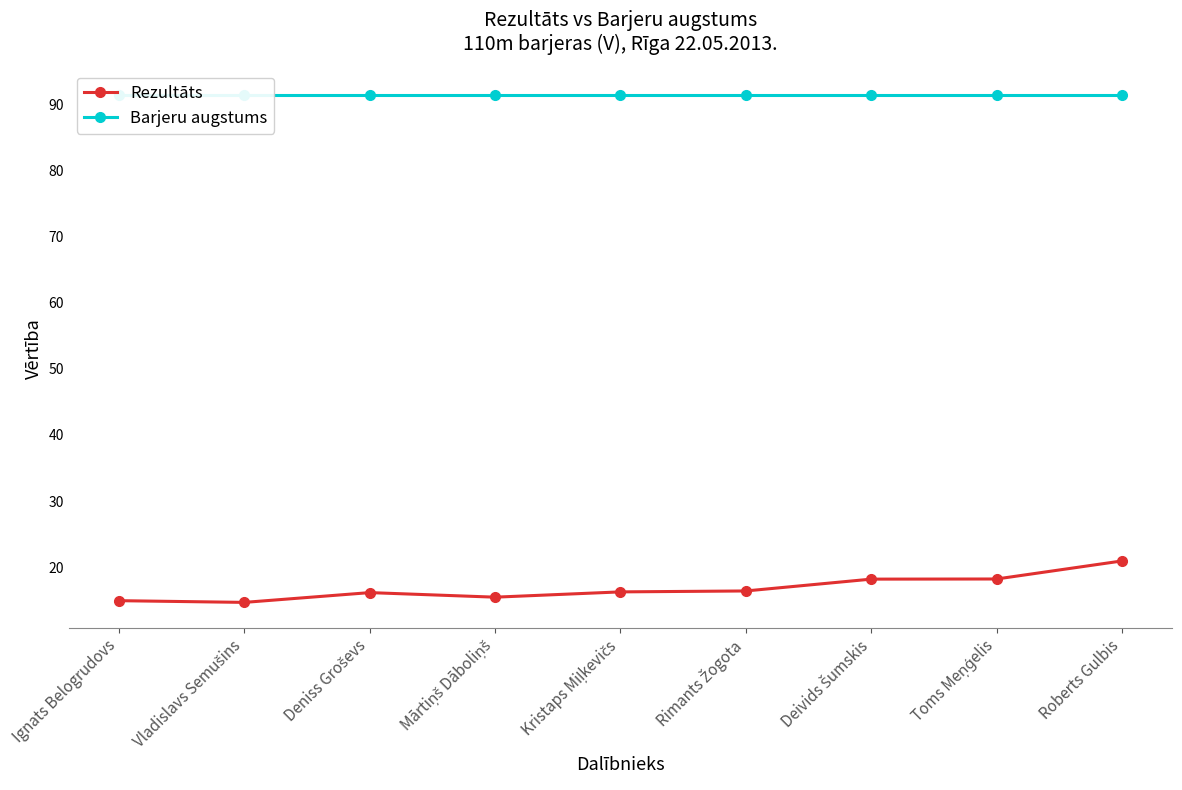

True or false: Rezultāts and Barjeru augstums cross at least once.

False